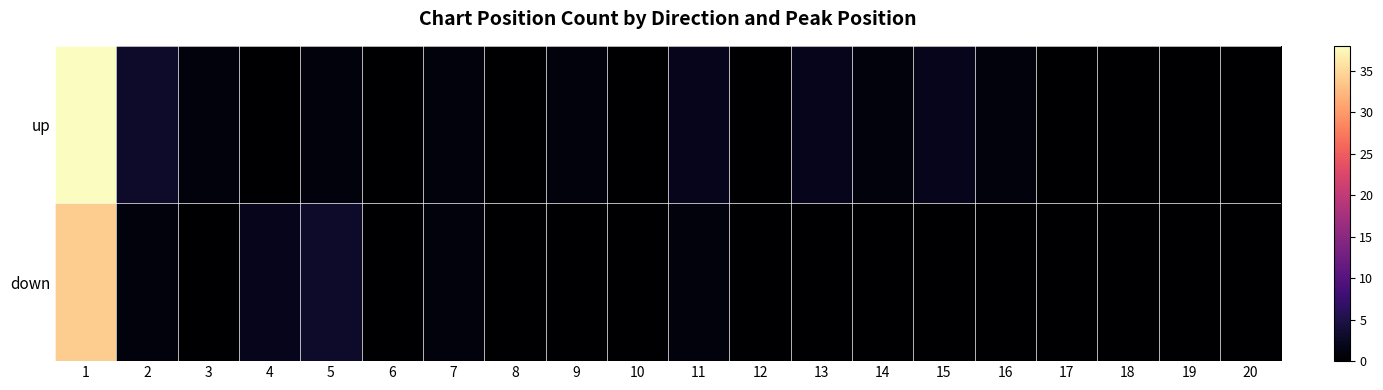

Which has a higher value, 6 or 7?

7